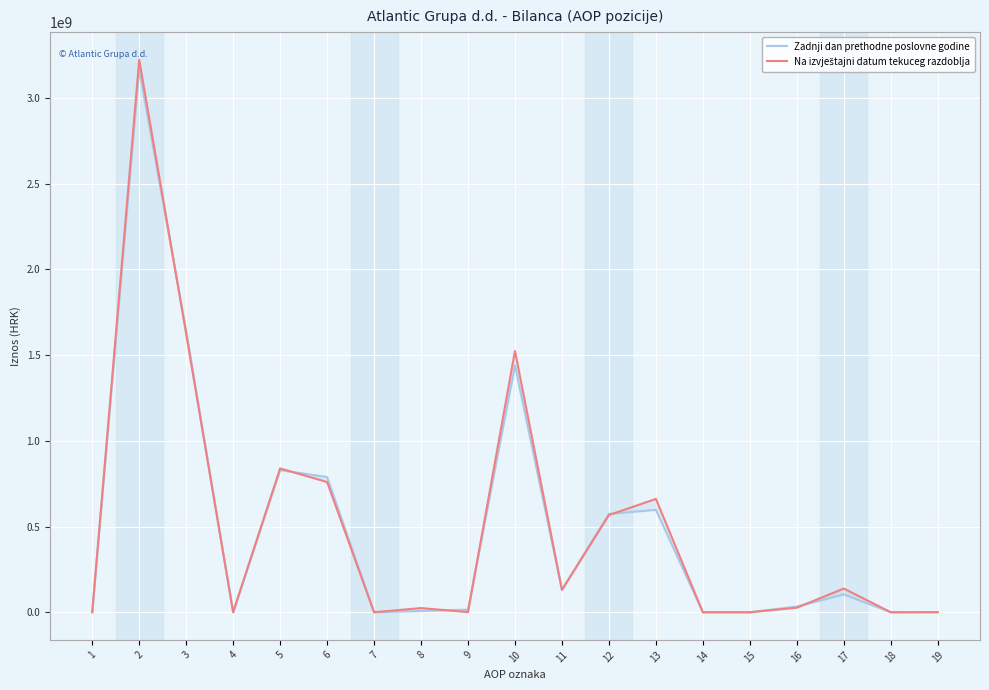

How many lines are shown in the chart?

2